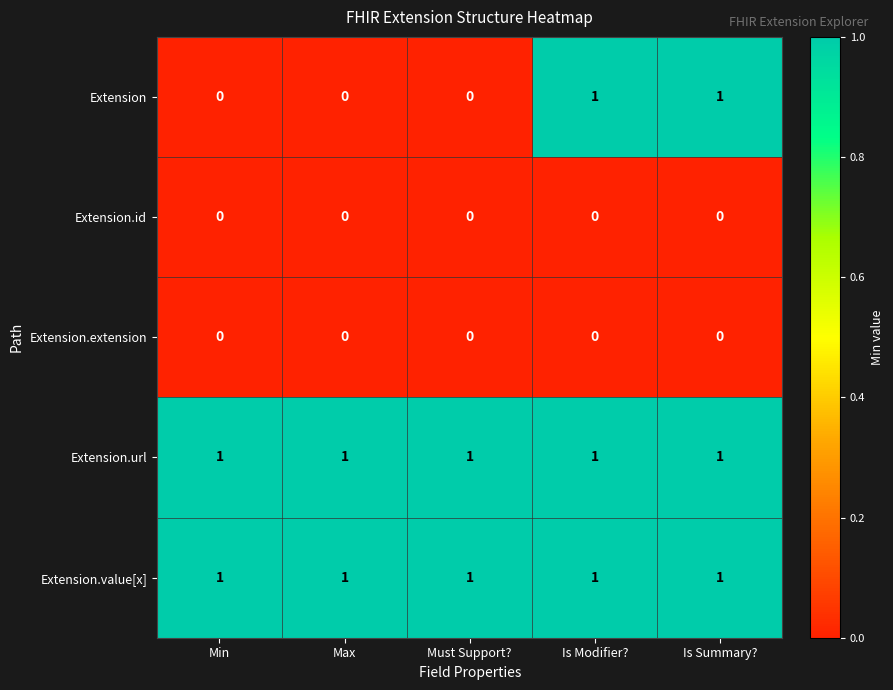

Between Must Support? and Is Modifier?, which series saw the biggest shift?

Extension